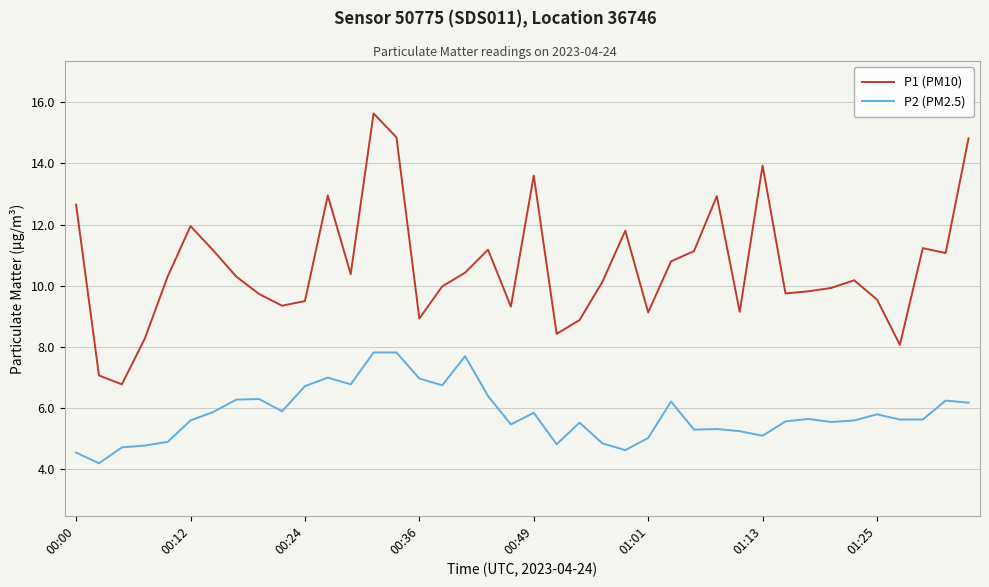

True or false: P1 (PM10) and P2 (PM2.5) intersect in this chart.

False